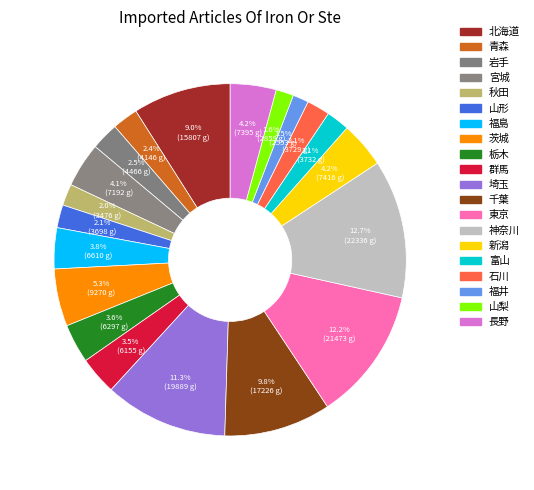

Between 山梨 and 北海道, which is larger?

北海道